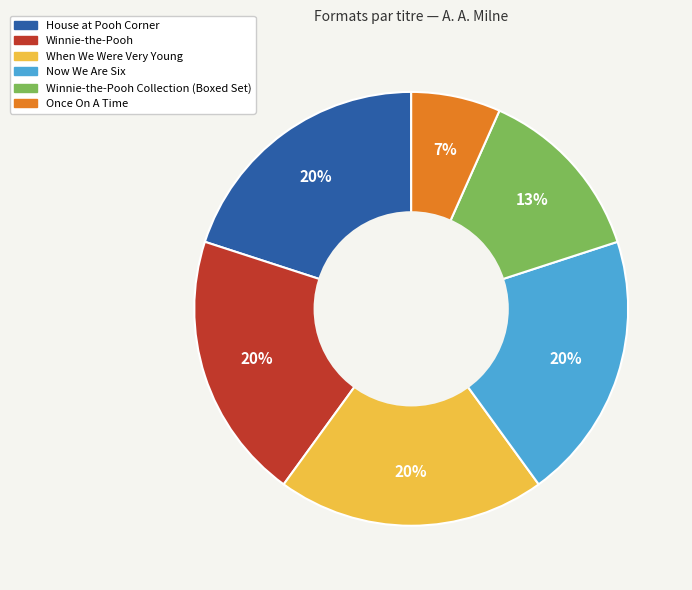

Which has a higher value, Now We Are Six or Once On A Time?

Now We Are Six